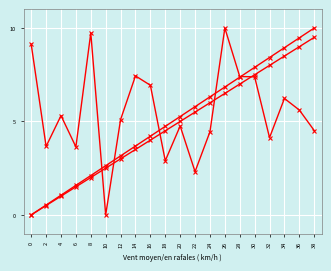

The intensity(dBm) series shows 2.3 at 22. True or false?

True